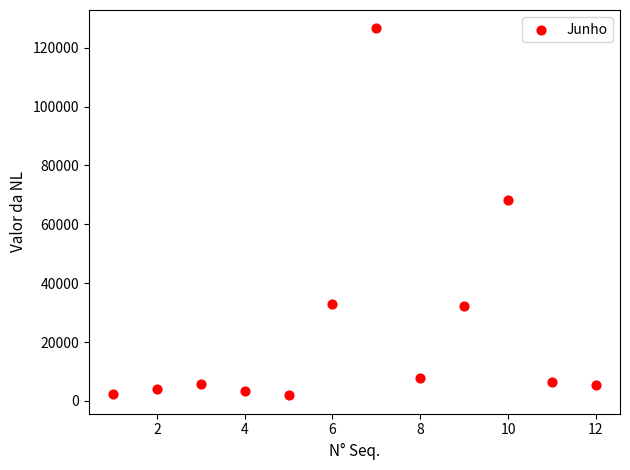

What Y value in the scatter plot is closest to 64223?

68159.6